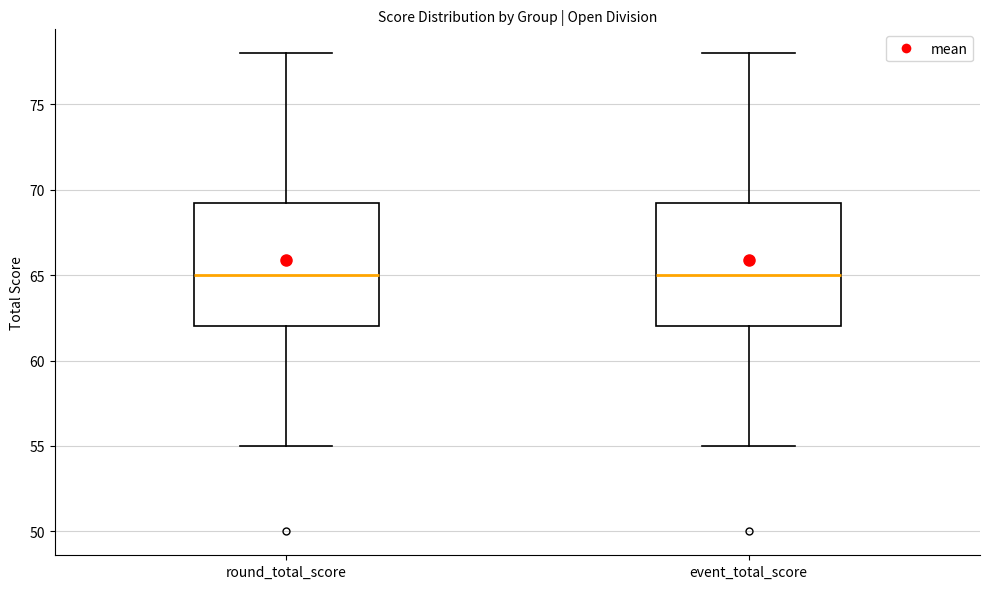

Where does the lower whisker of the box for event_total_score end on the y-axis? The values are not printed on the chart, so give them approximately, as read against the axis.

55.0